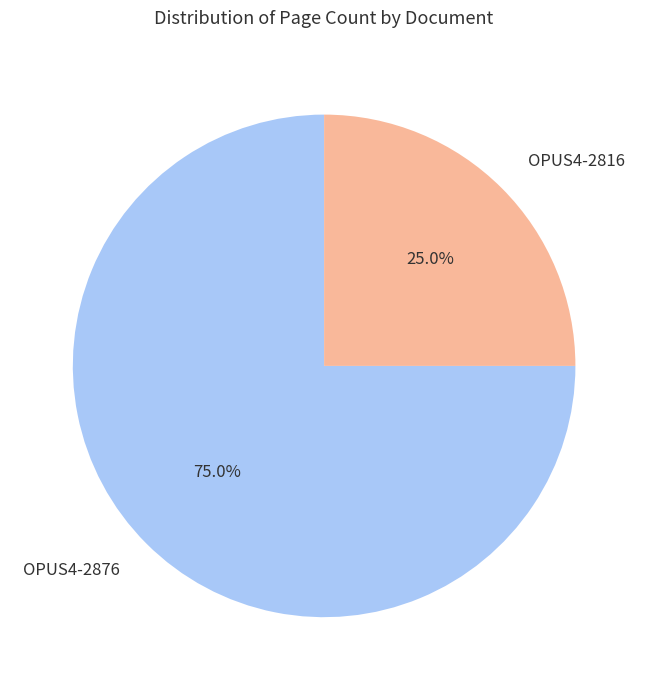

What percentage is the OPUS4-2876 slice, to the nearest percent?

75%